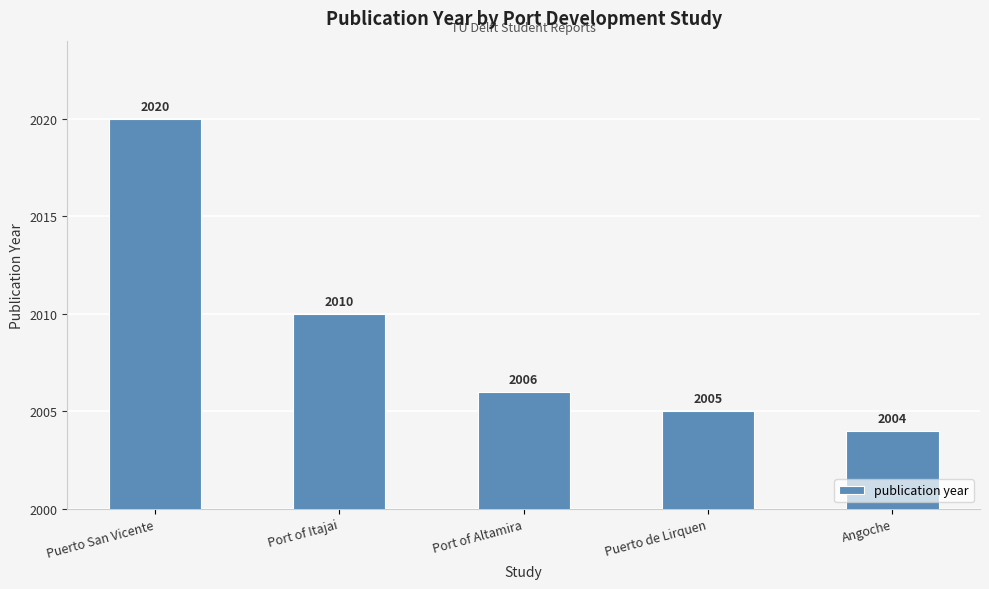

How many values are below 2006?

2